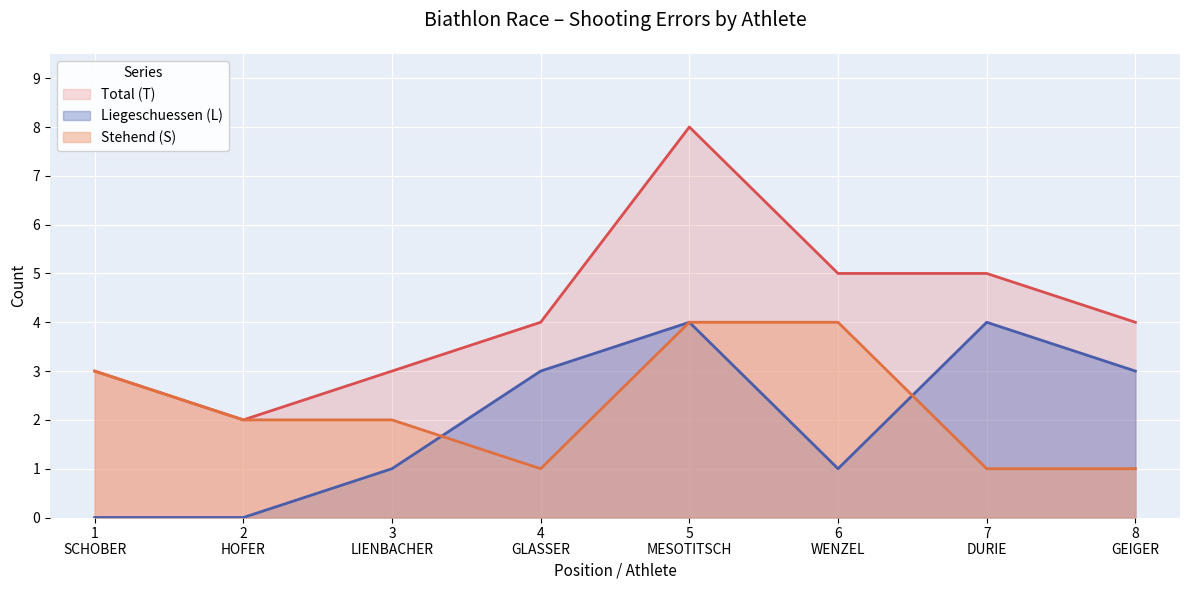

Read the Total (T) value at 5
MESOTITSCH.

8